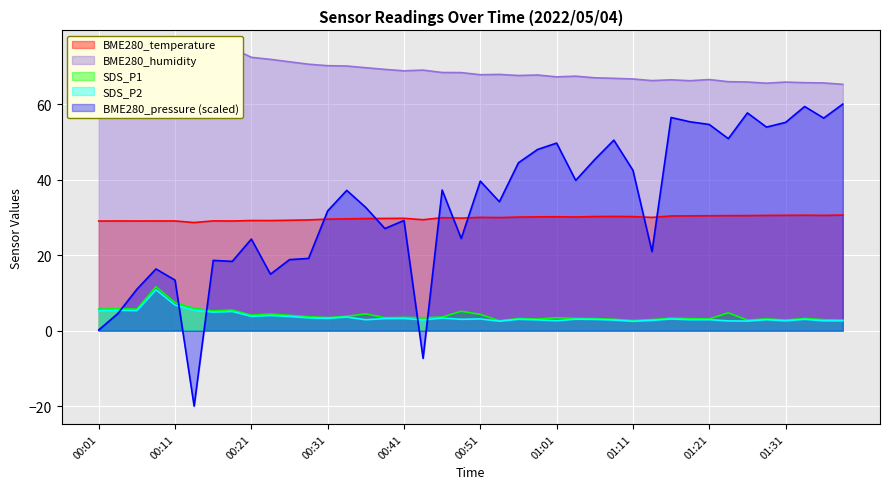

True or false: SDS_P1 has more than 0 interior local peaks.

True